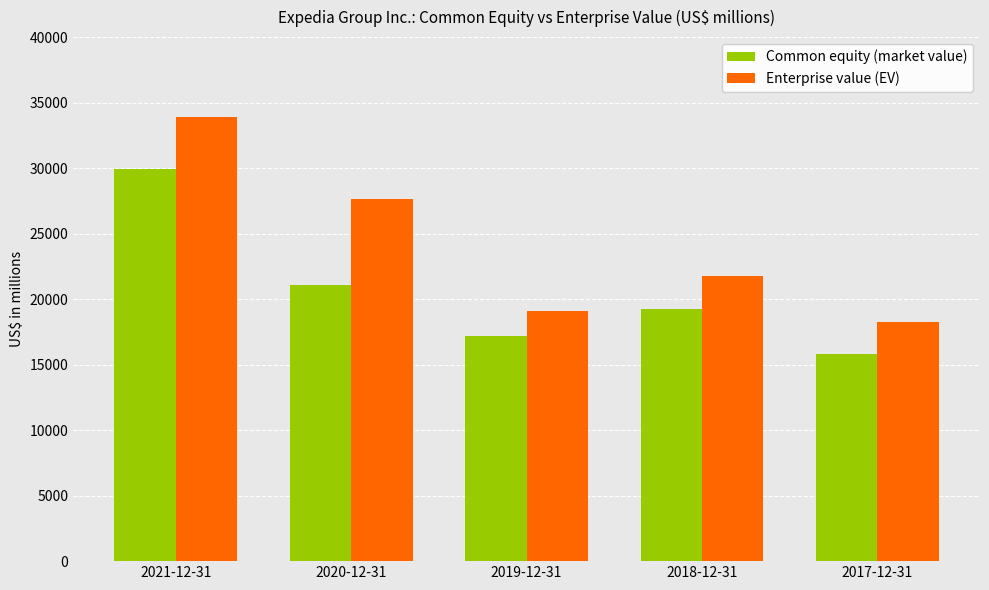

Reading right to left, transcribe all the data shown in this chart.

Common equity (market value): 2017-12-31=15791	2018-12-31=19252	2019-12-31=17191	2020-12-31=21078	2021-12-31=29924
Enterprise value (EV): 2017-12-31=18262	2018-12-31=21786	2019-12-31=19078	2020-12-31=27651	2021-12-31=33864